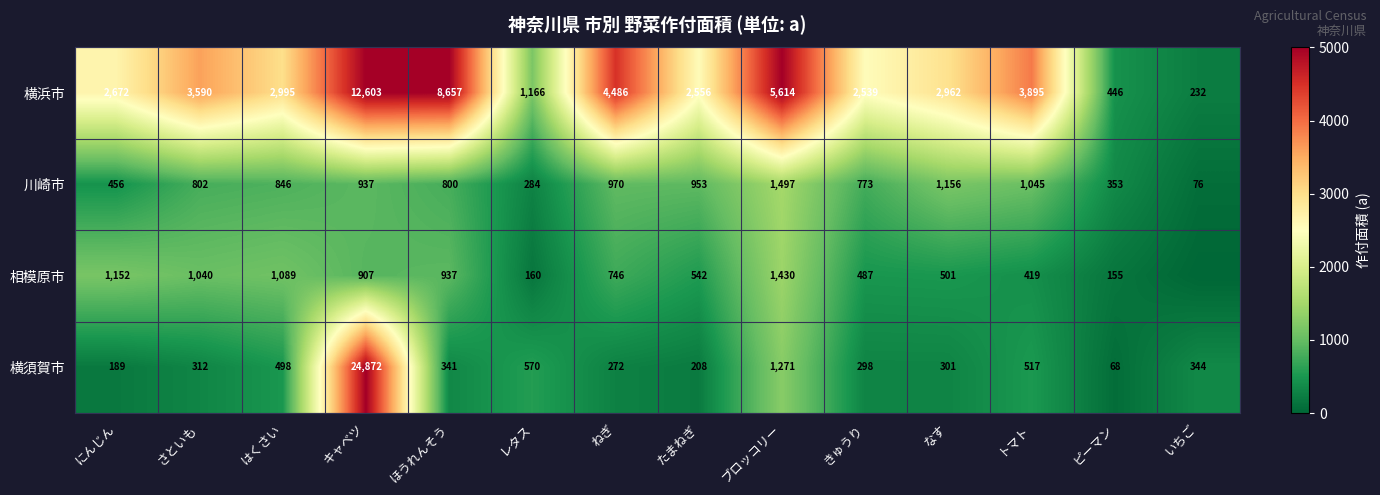

What is the spread (max minus min) of values at たまねぎ?

2348